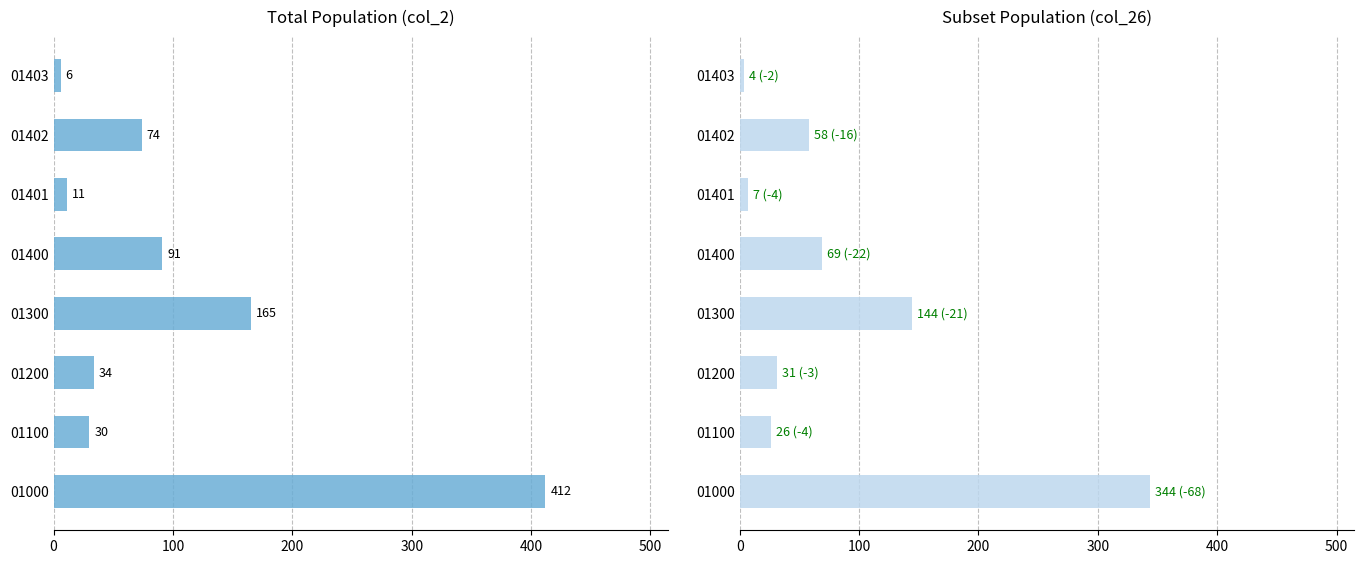

What position from the right is 200?

6